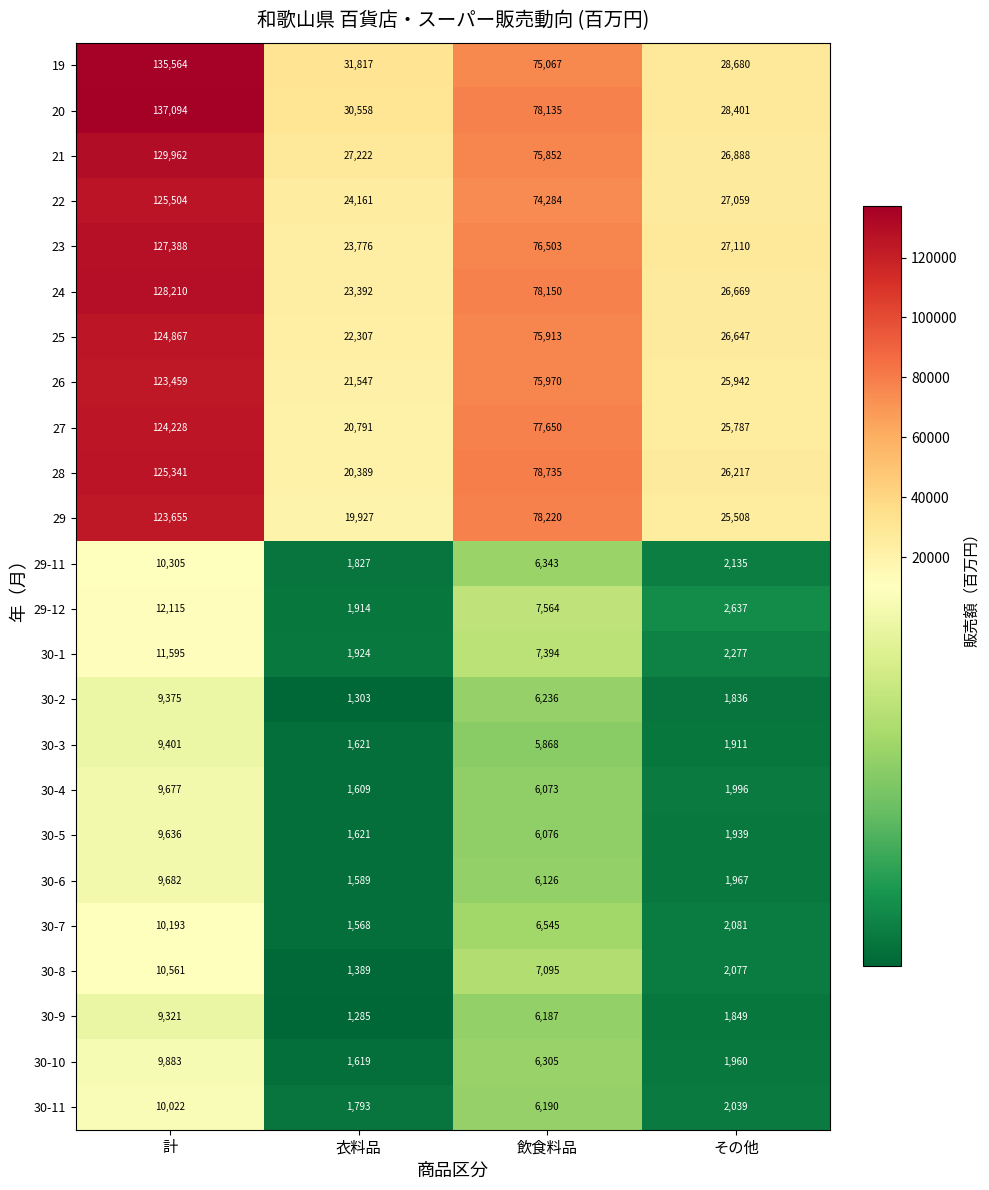

What is the smallest value displayed?

1285